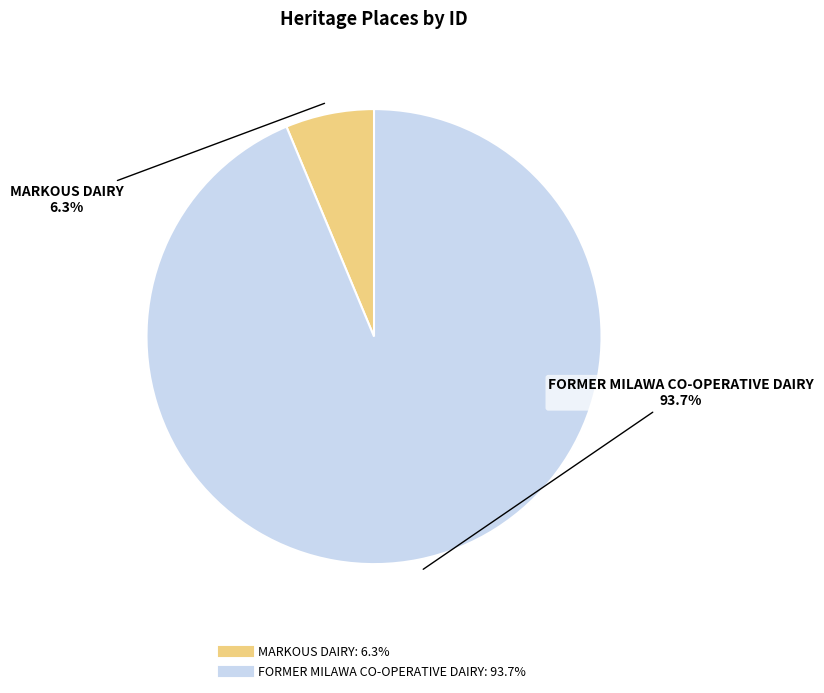

Is there any slice that represents more than half of the pie?

Yes